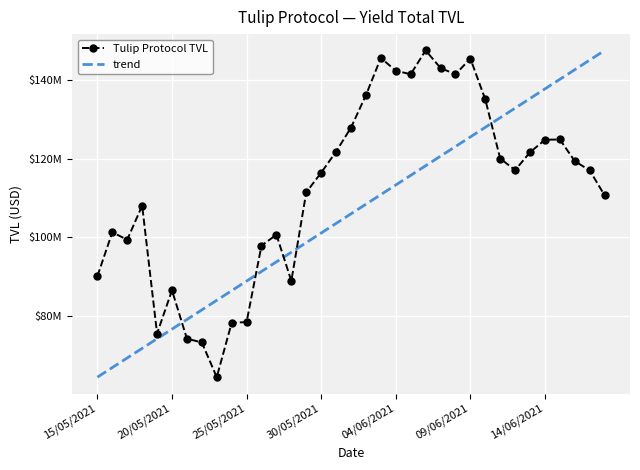

What are all the series names shown in the legend?

Tulip Protocol TVL, trend